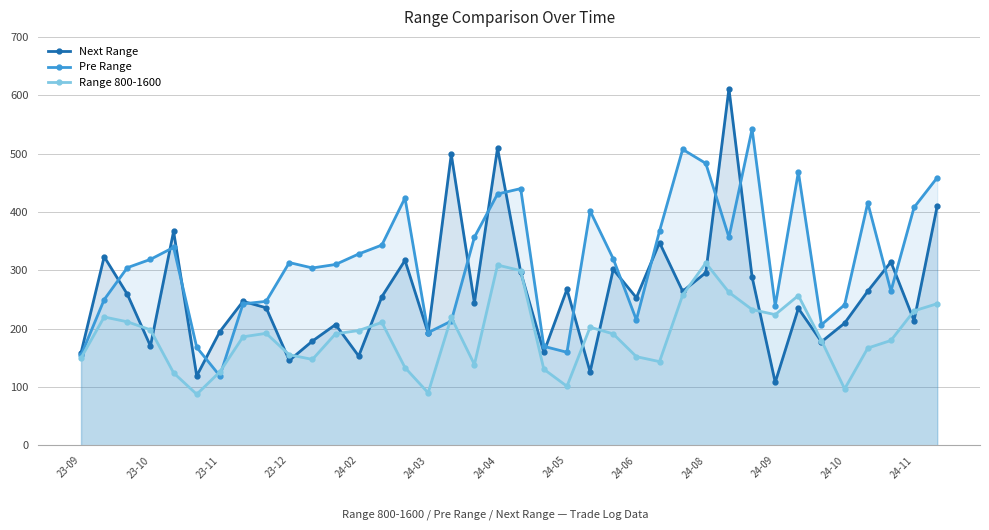

How many categories are shown in the chart?

38